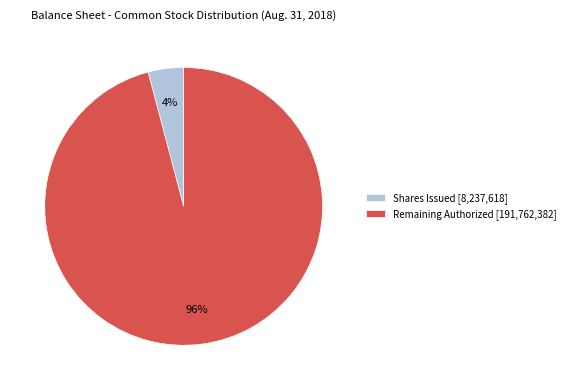

To the nearest percent, what is the average slice percentage?

50%